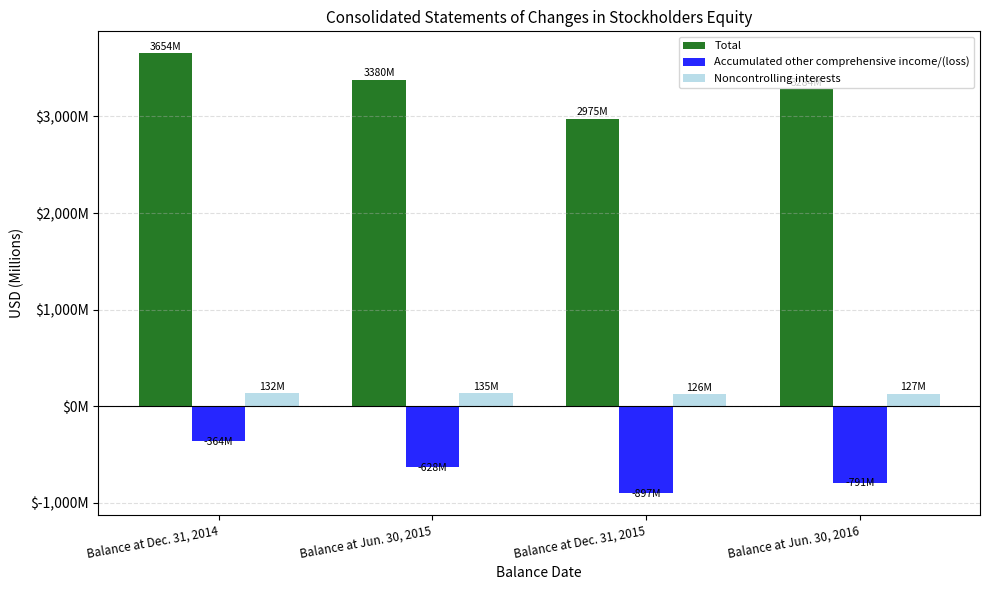

What is the difference between the maximum and second lowest values in the Total series?

370